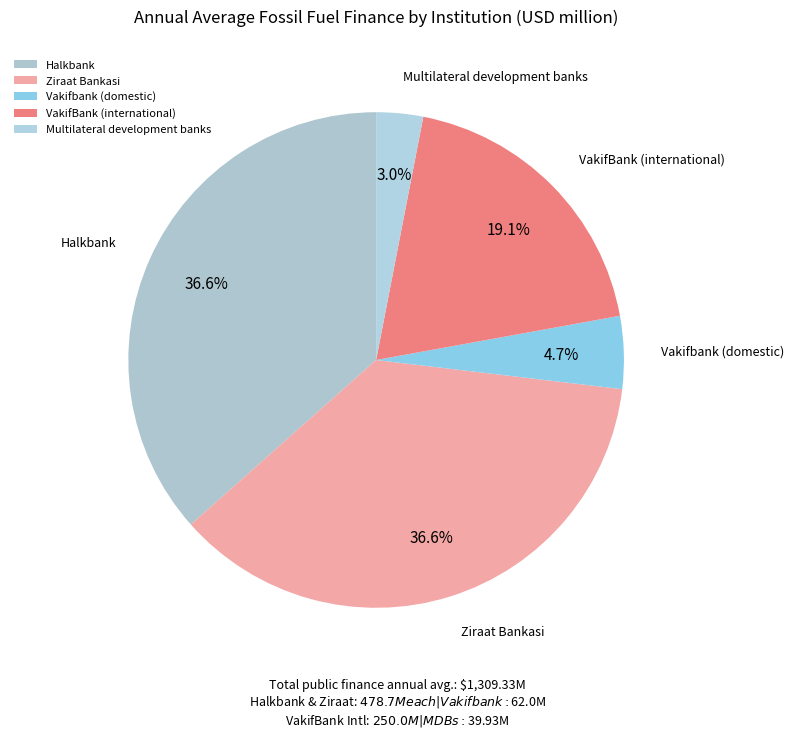

What percentage do Multilateral development banks and VakifBank (international) together represent?

22.1%